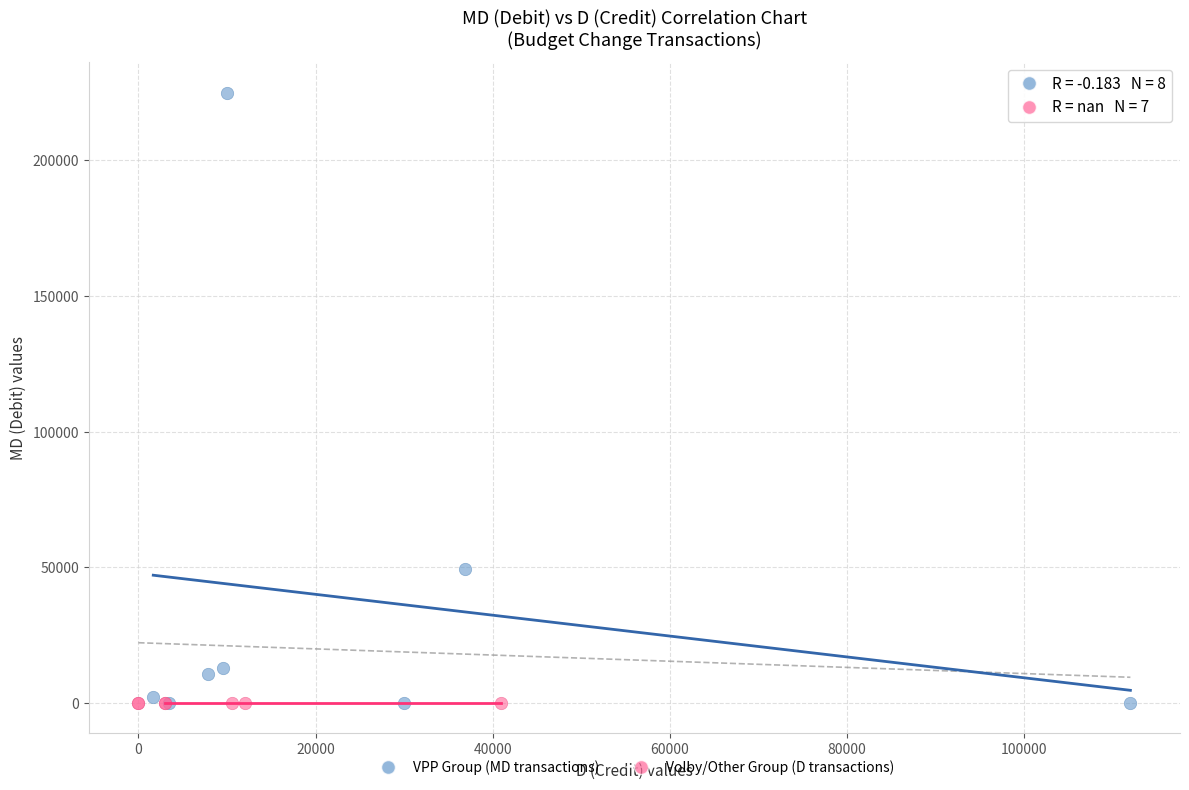

Which series reaches the maximum Y coordinate?

VPP Group (MD transactions)